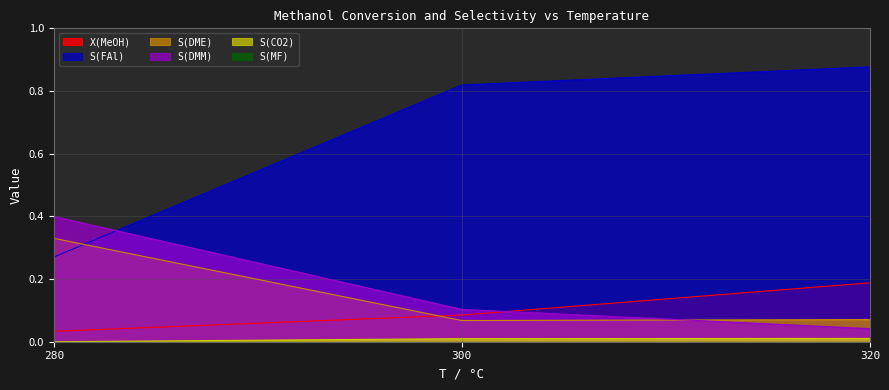

What is the spread (max minus min) of values at 280?

0.4